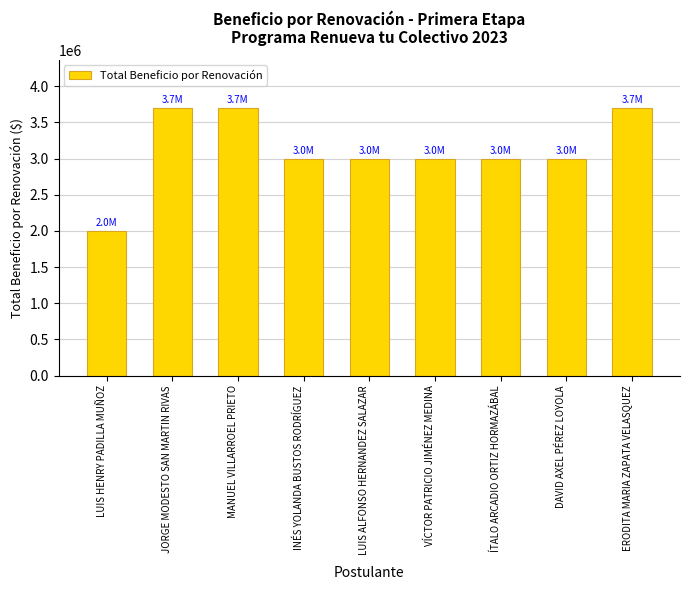

Which label corresponds to the smallest value in the chart?

LUIS HENRY PADILLA MUÑOZ